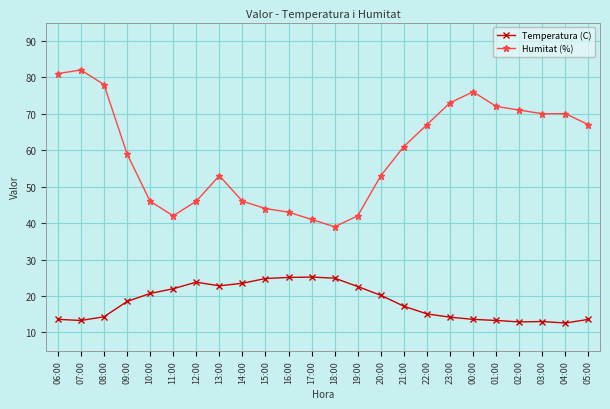

What are all the series names shown in the legend?

Temperatura (C), Humitat (%)